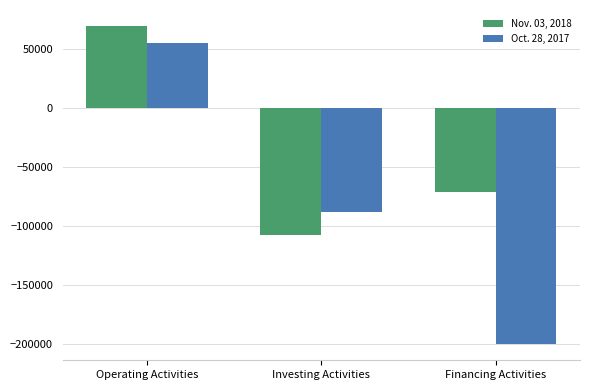

How many negative values does the Oct. 28, 2017 series have?

2